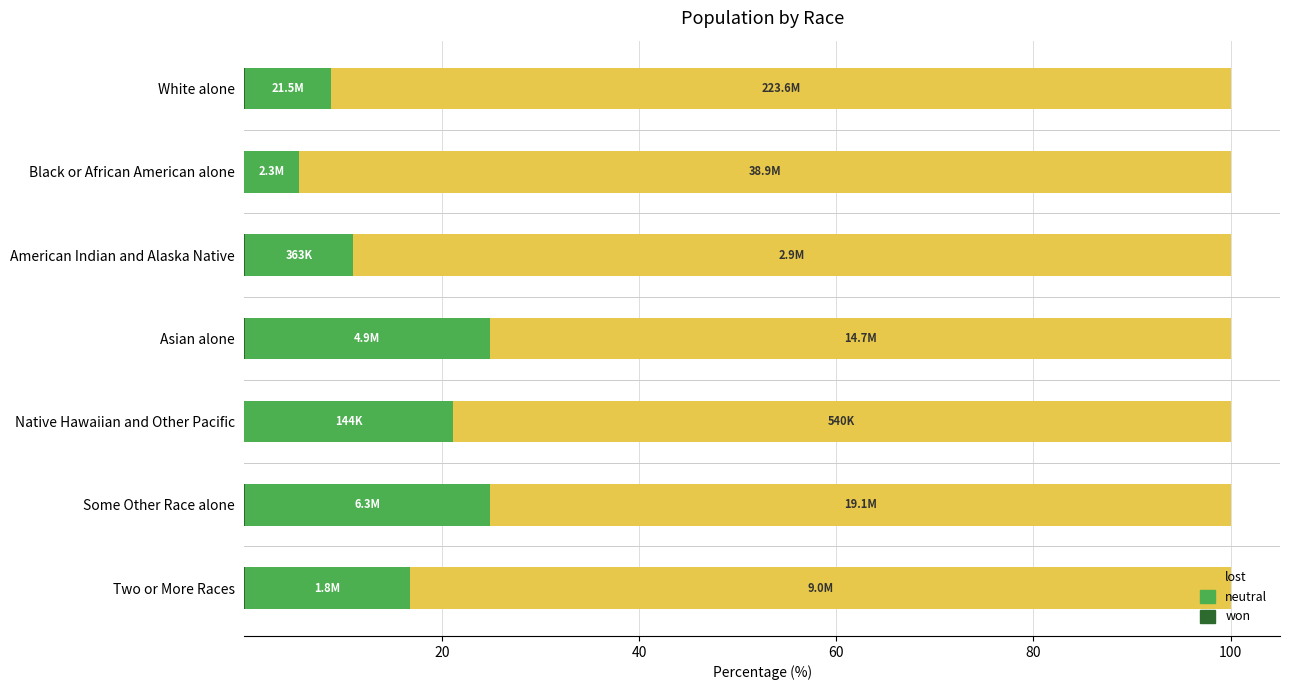

Count the number of categories in the chart.

7